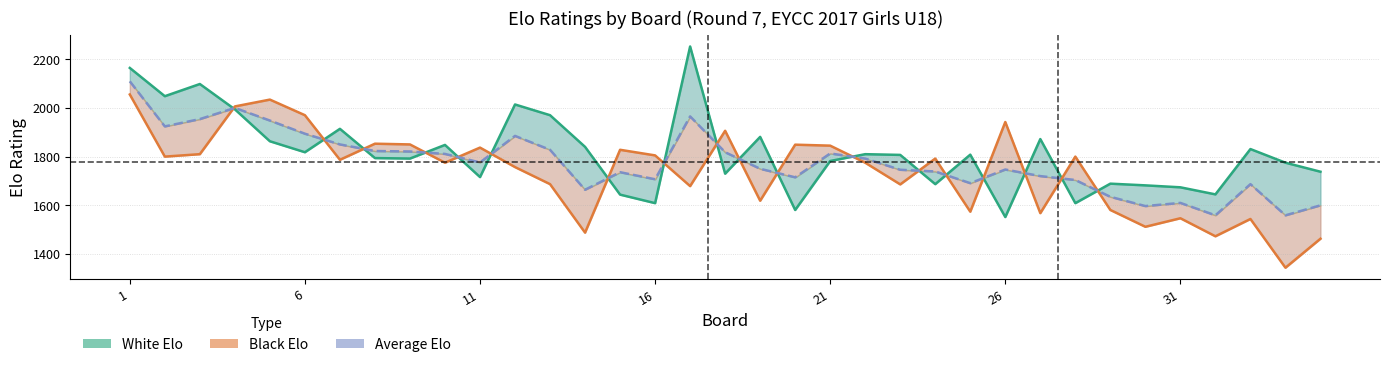

What is the sum of the Average Elo values at 14 and 23?

3410